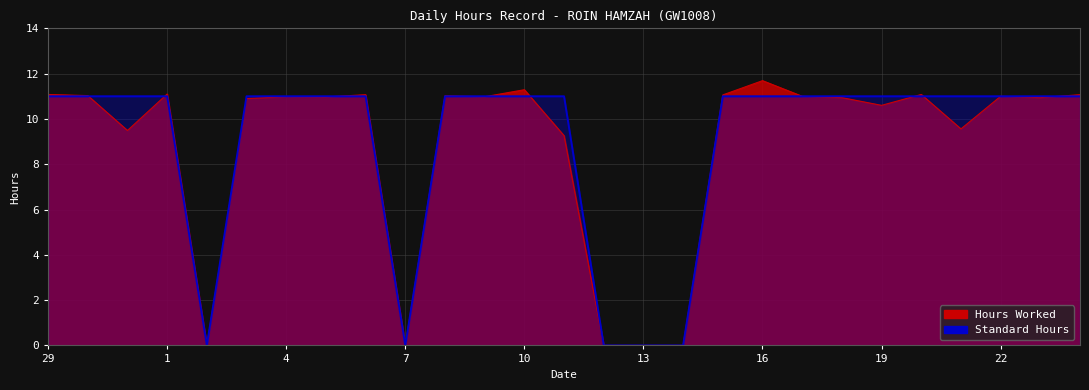

At which category is the sum across all series the highest?

16